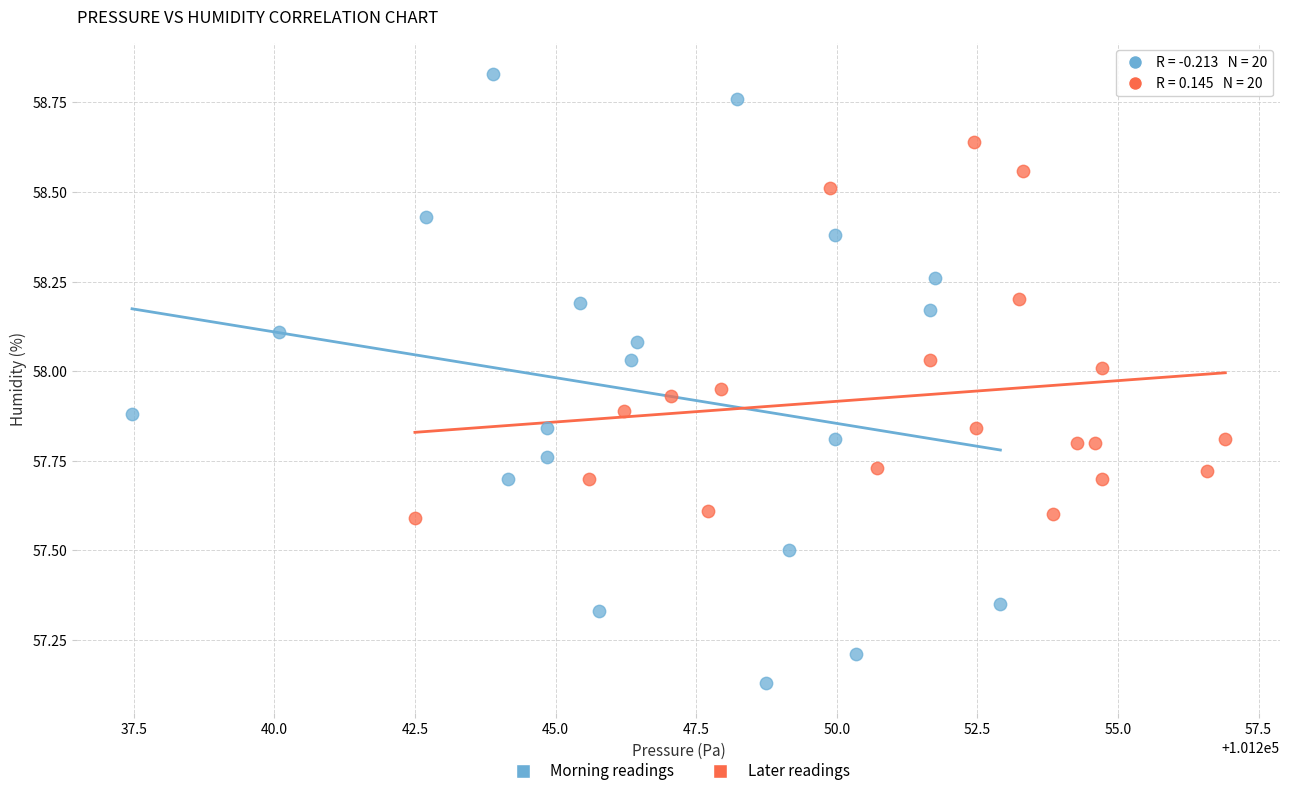

Which series reaches the minimum Y coordinate?

Morning readings